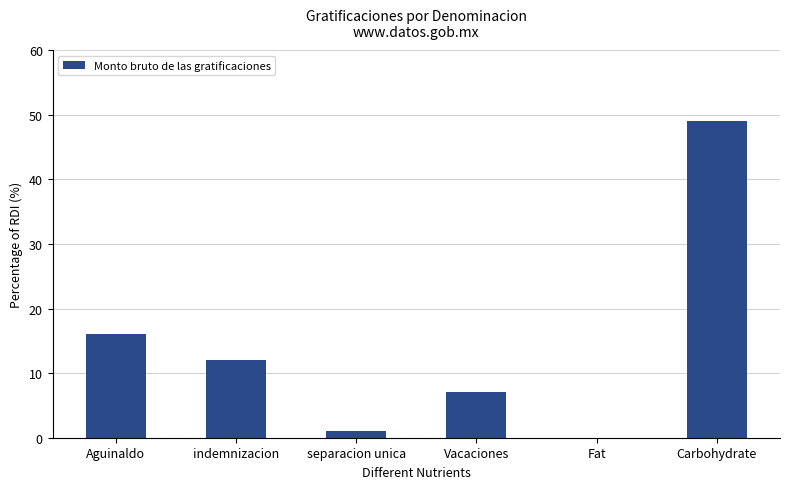

Between Carbohydrate and indemnizacion, which is larger?

Carbohydrate